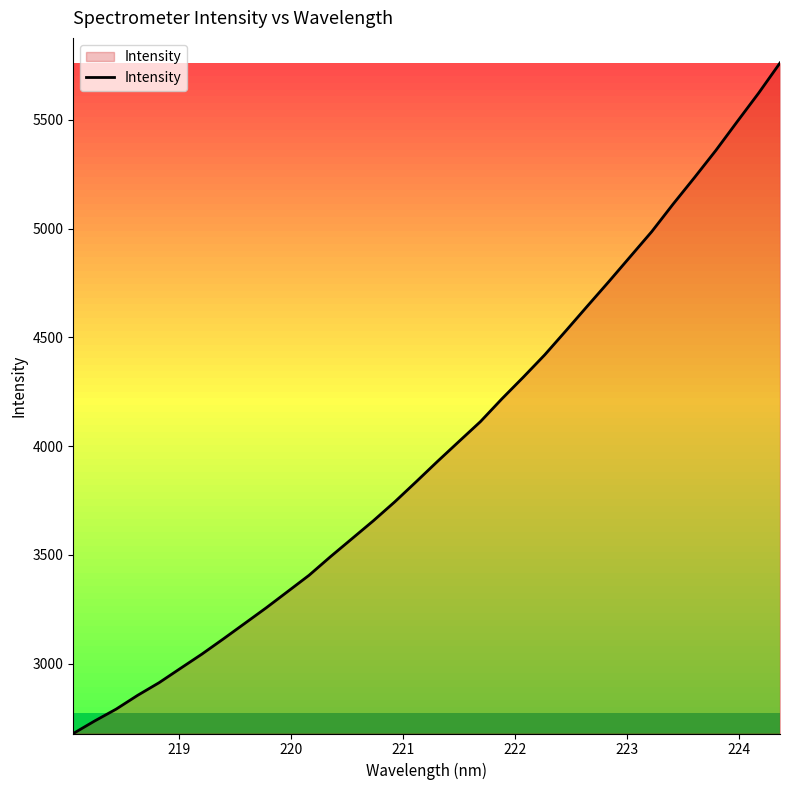

Does the chart have visible grid lines?

No